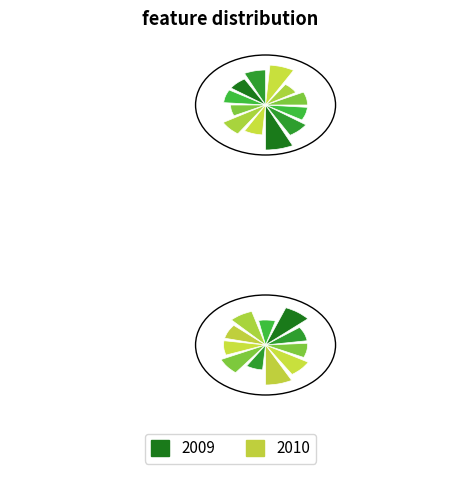

What is the change in value from 2009 to 2010?

-1